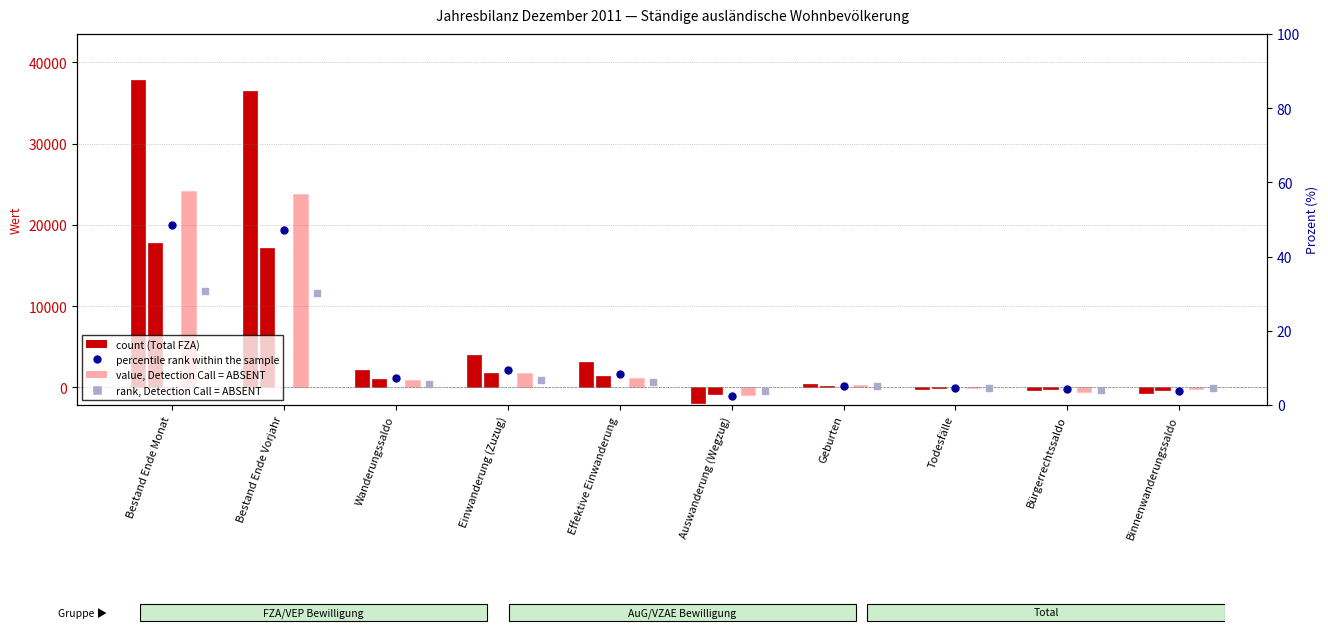

At which category is the sum across all series the highest?

Bestand Ende Monat